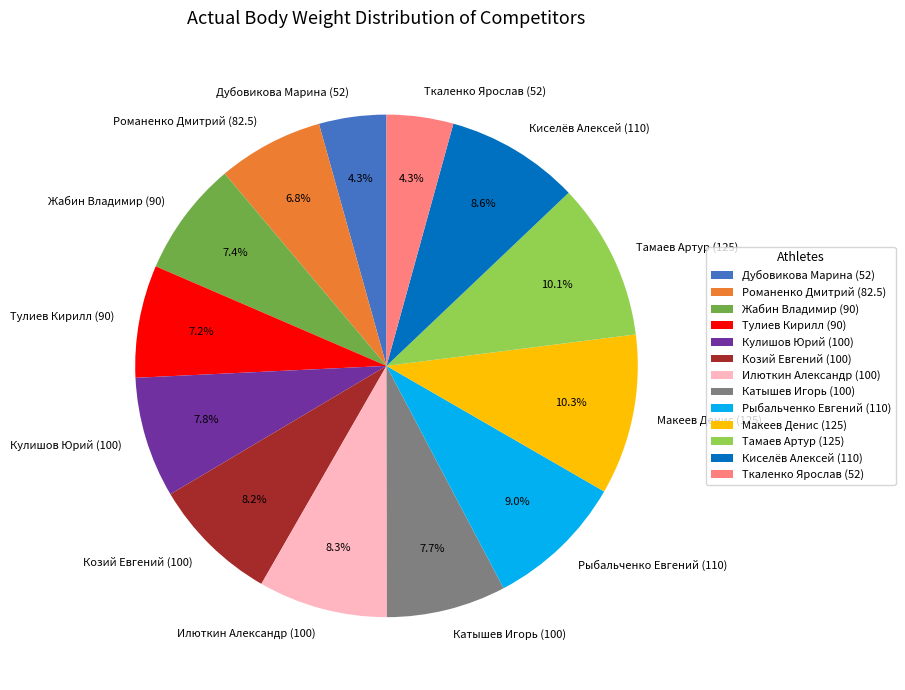

Count the number of slices in the pie.

13